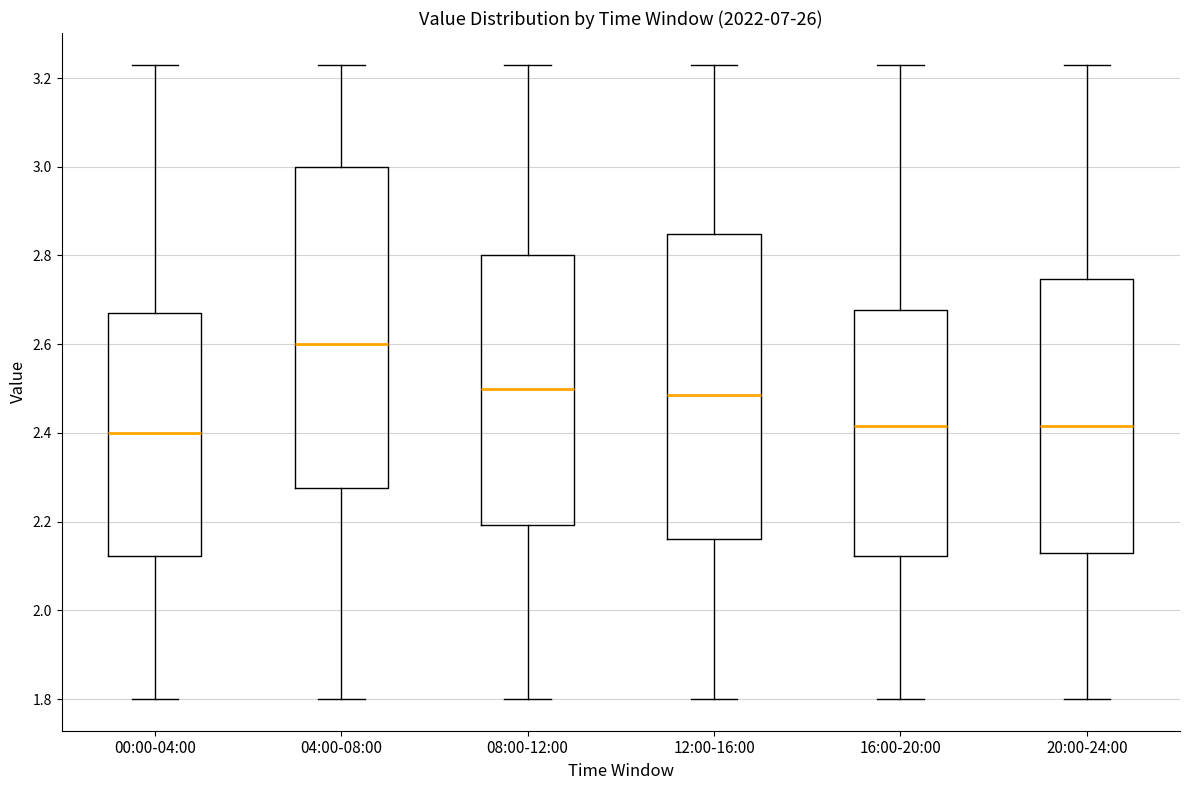

Where does the lower whisker of the box for 00:00-04:00 end on the y-axis? The values are not printed on the chart, so give them approximately, as read against the axis.

1.80